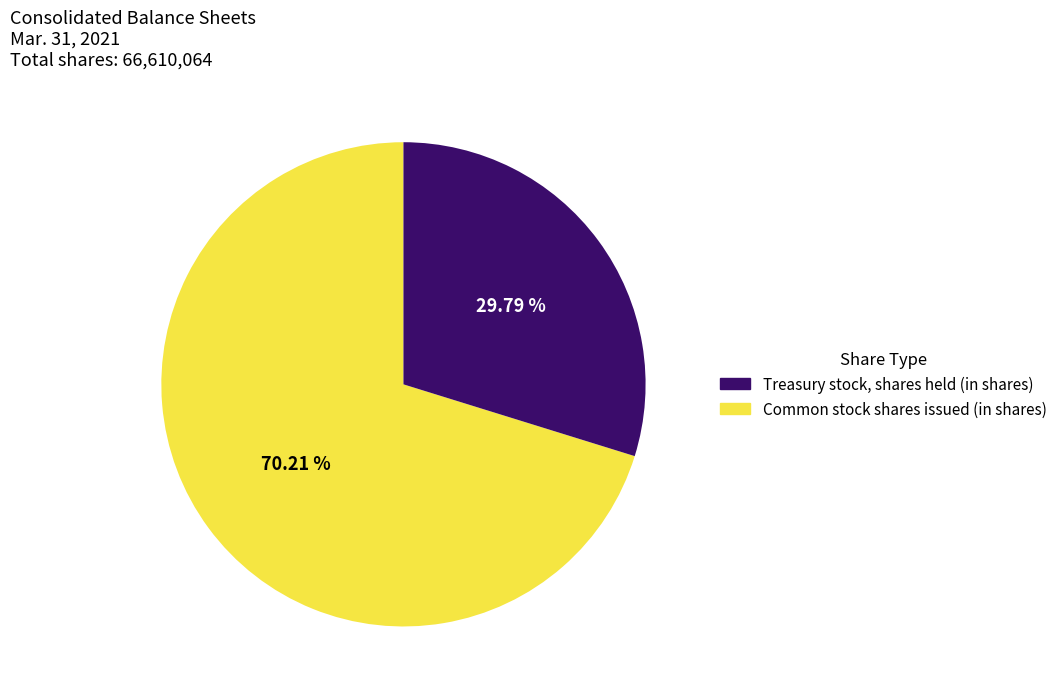

Is there a majority slice in this chart?

Yes